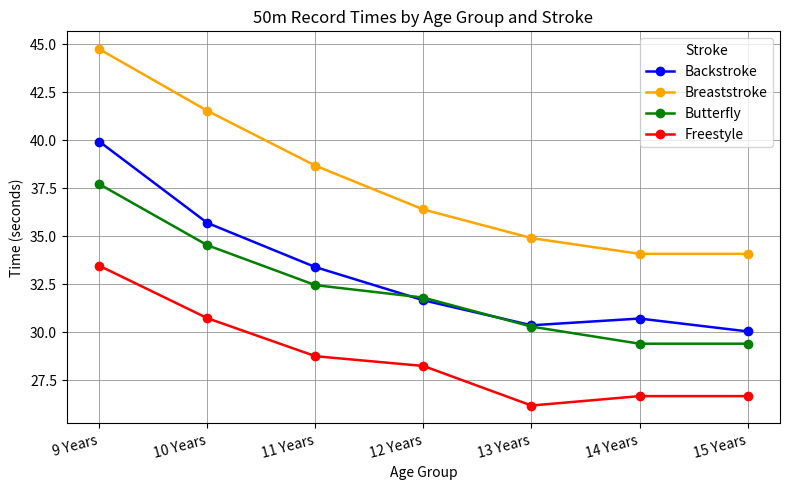

Which label corresponds to the largest value in the chart?

9 Years